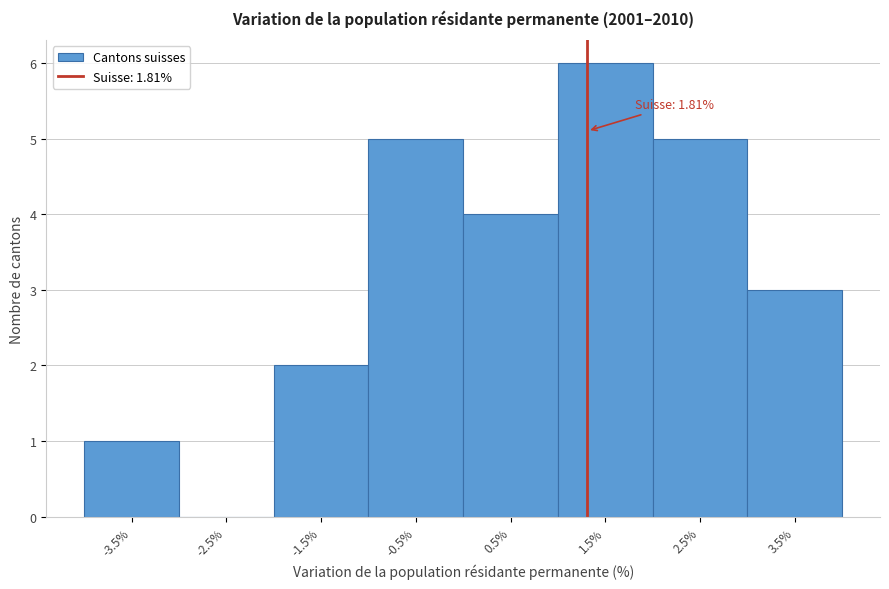

Reading left to right, list all the values displayed in this chart.

-3.5%=1	-2.5%=0	-1.5%=2	-0.5%=5	0.5%=4	1.5%=6	2.5%=5	3.5%=3